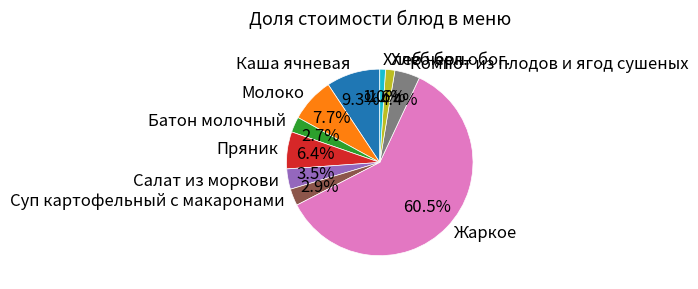

Which category has the biggest portion of the pie?

Жаркое